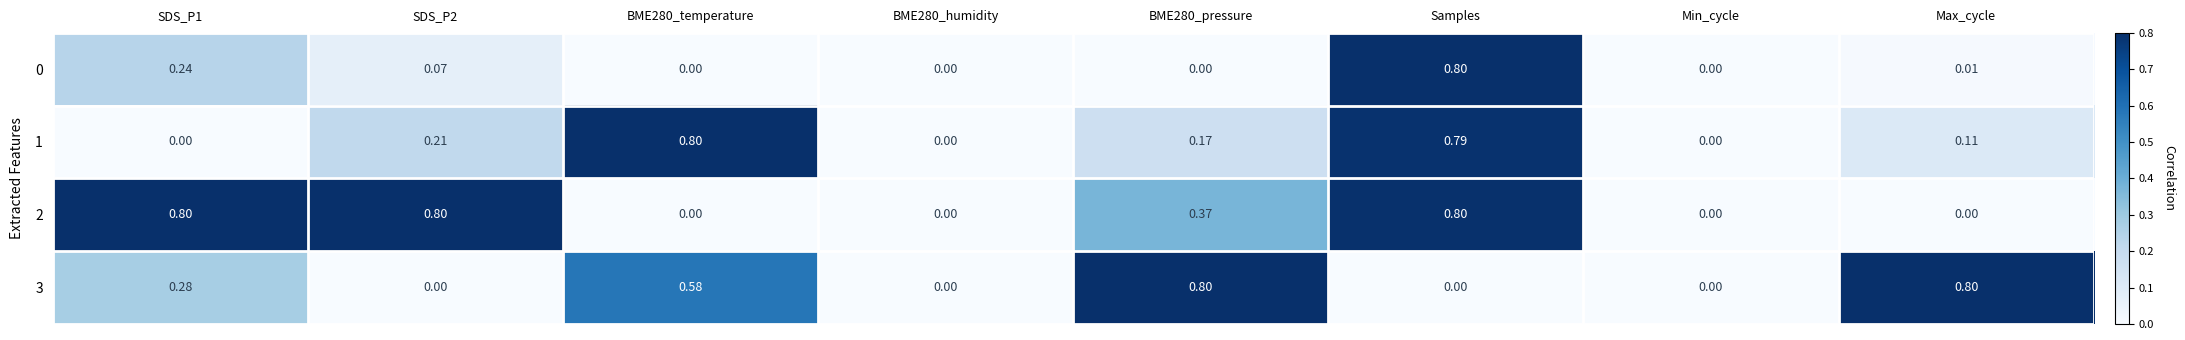

At how many categories does at least one series exceed 0?

6